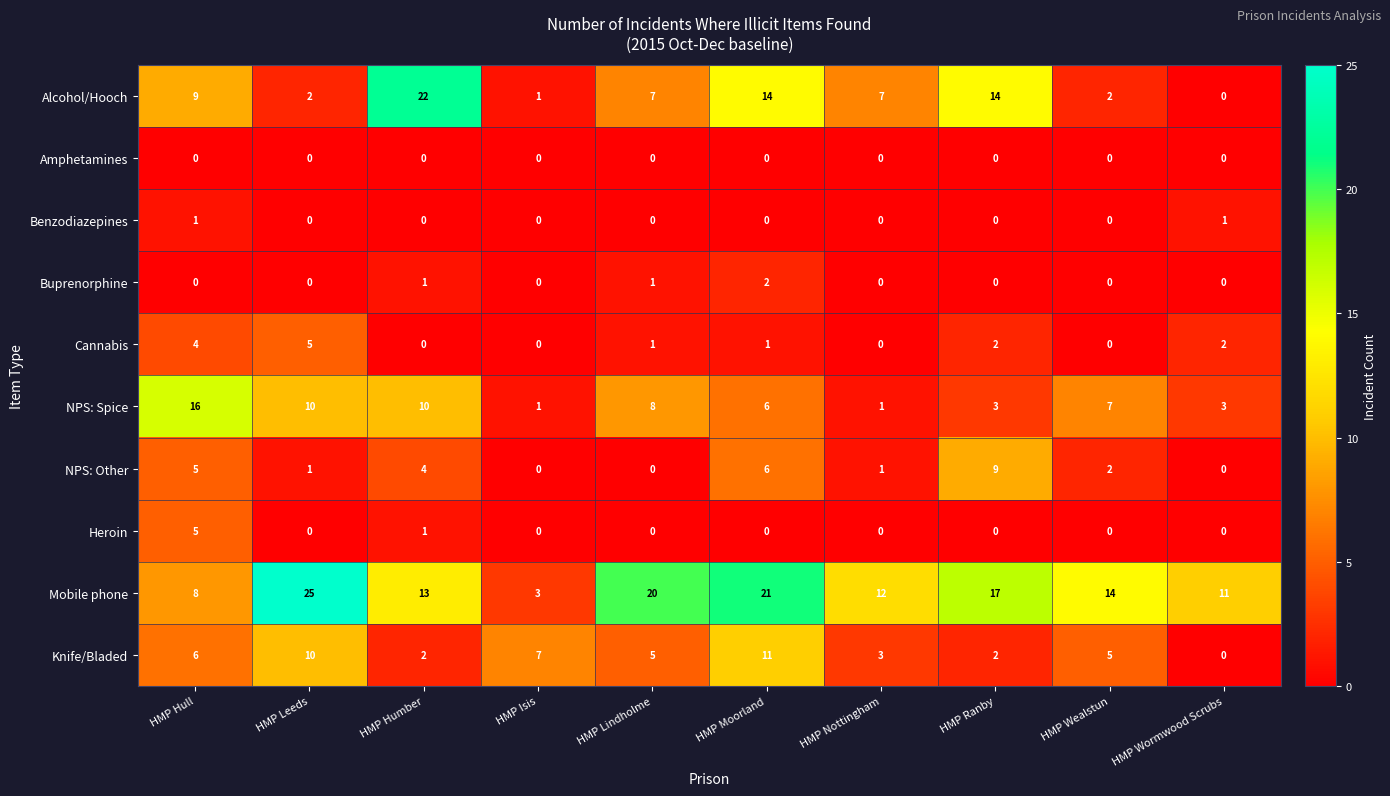

What is the total value across all series at HMP Leeds?

53